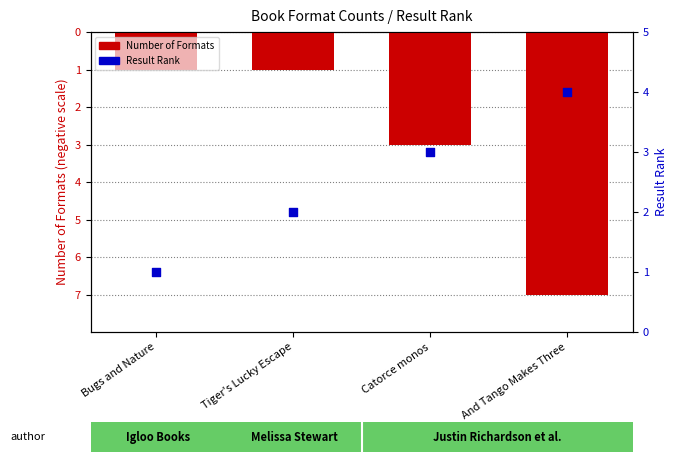

Which series reaches the minimum Y coordinate?

Number of Formats